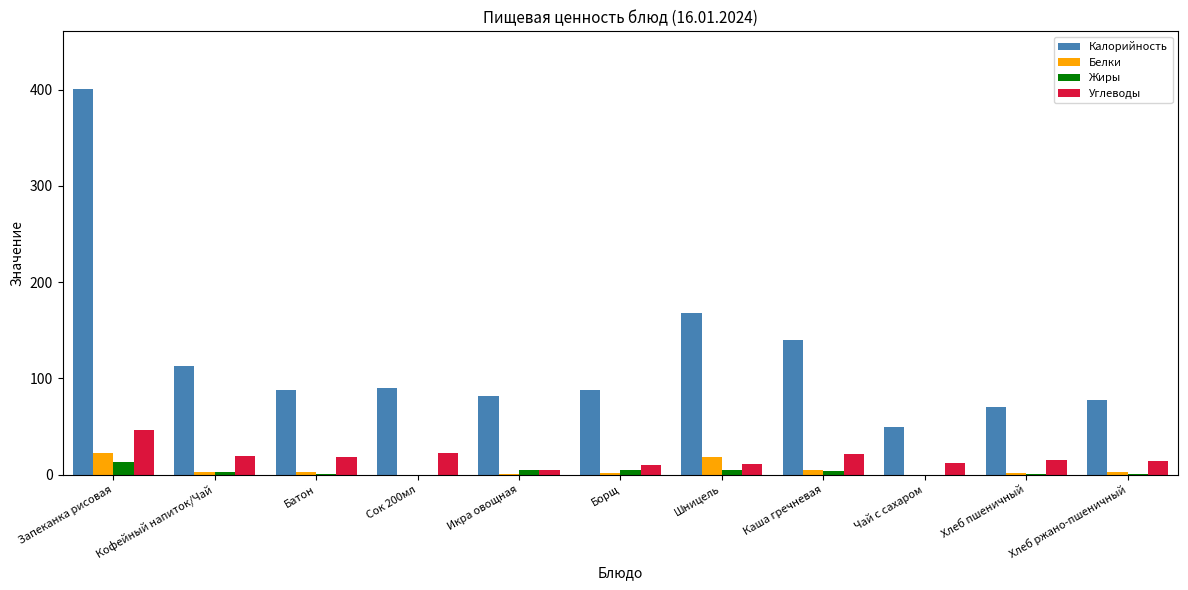

Which series has the largest total across all categories?

Калорийность